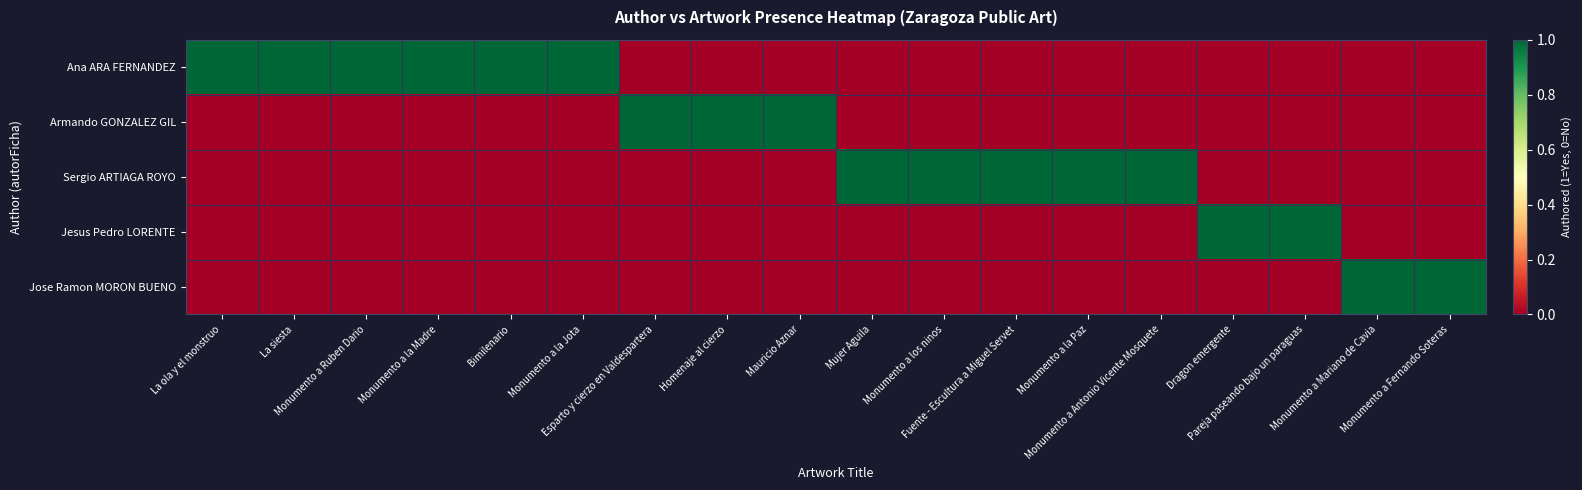

At how many categories does at least one series exceed 0?

18